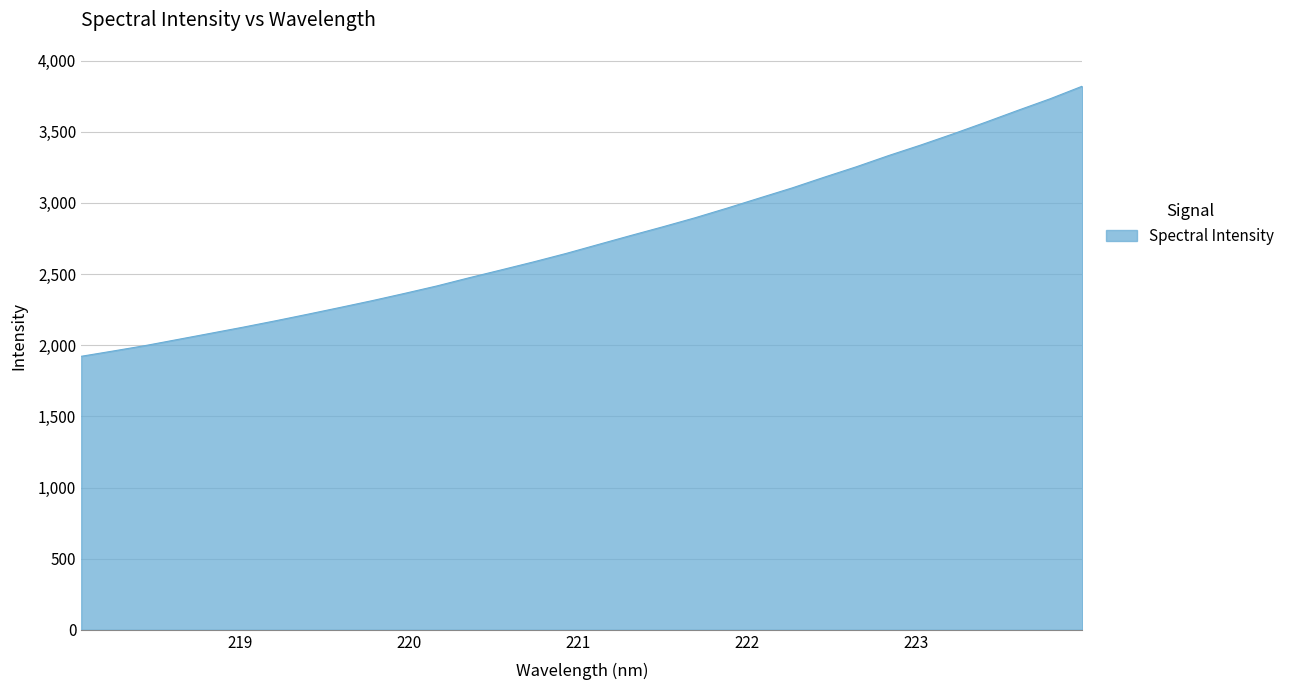

What is the minimum value shown in the chart?

1922.4